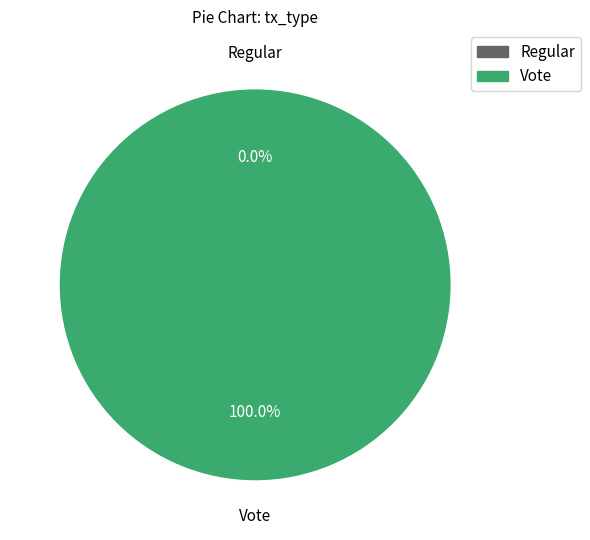

True or false: Vote accounts for 100% of the total.

True